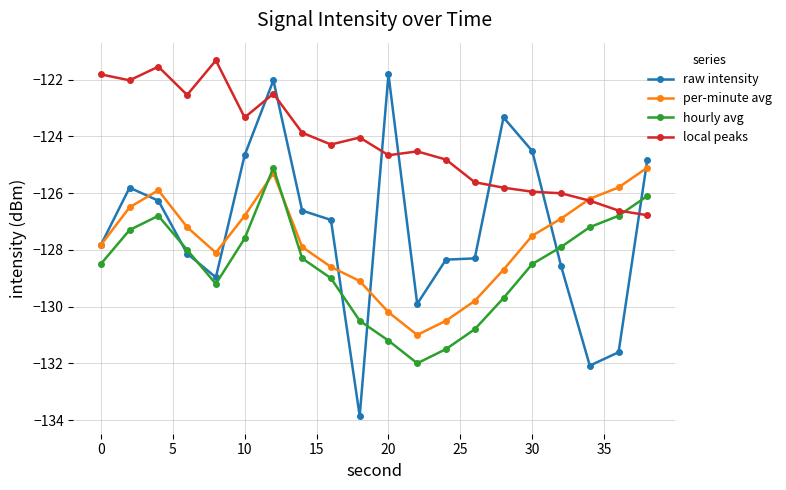

Which series has the widest spread of values?

raw intensity